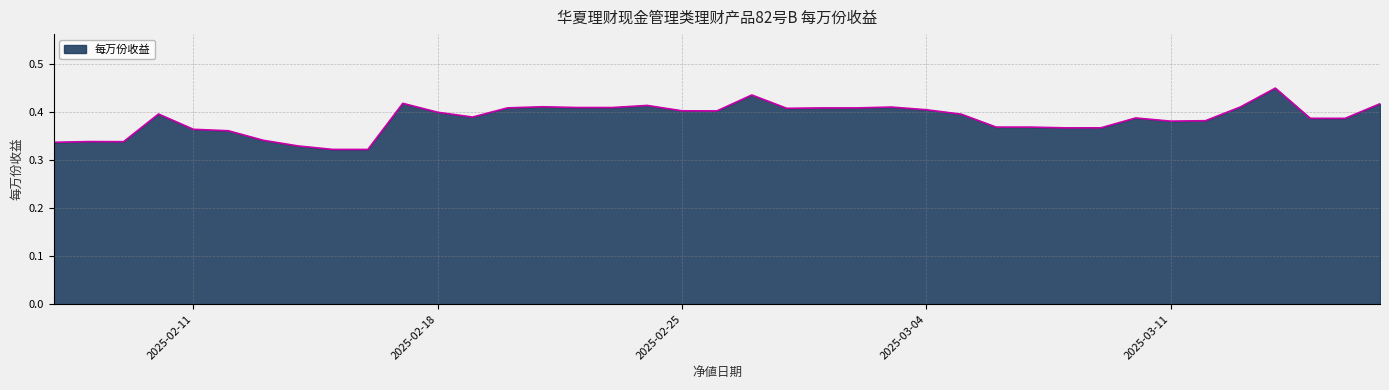

How many lines are shown in the chart?

1